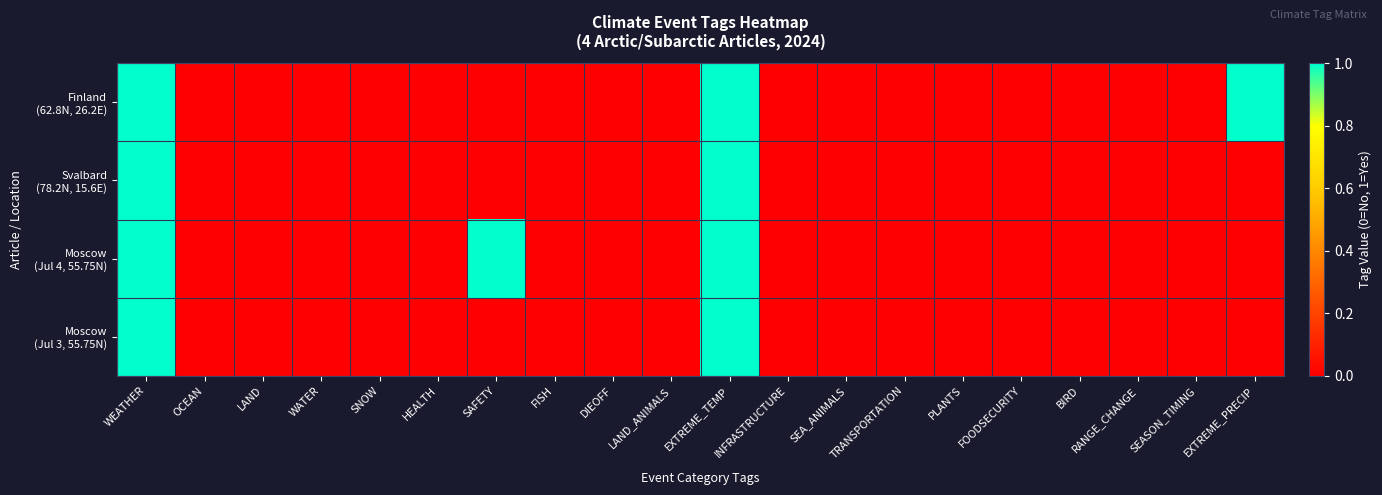

What is the maximum value shown in the chart?

1